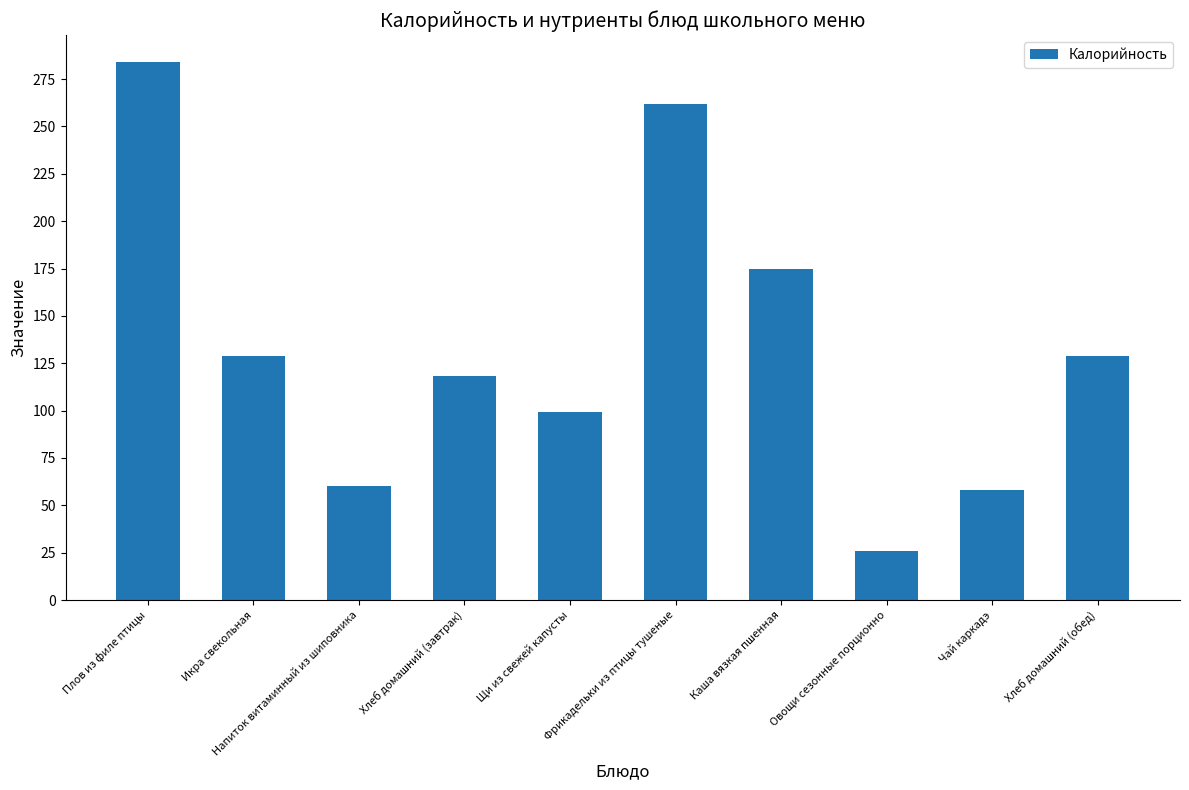

Count the number of categories in the chart.

10